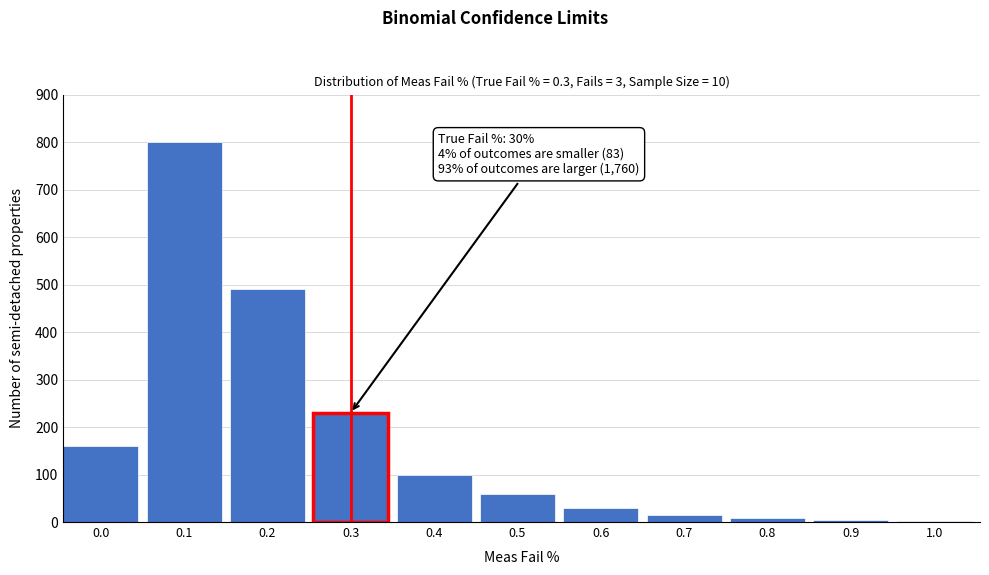

What is the greatest value displayed?

800